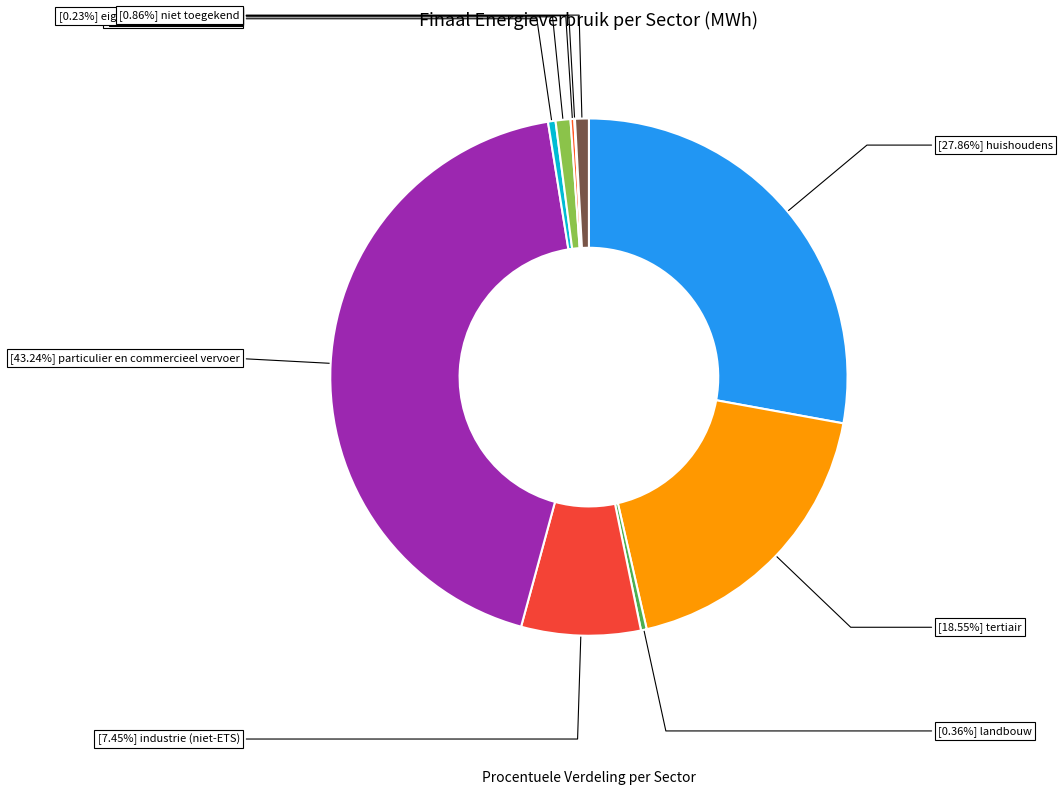

Count the number of slices in the pie.

10